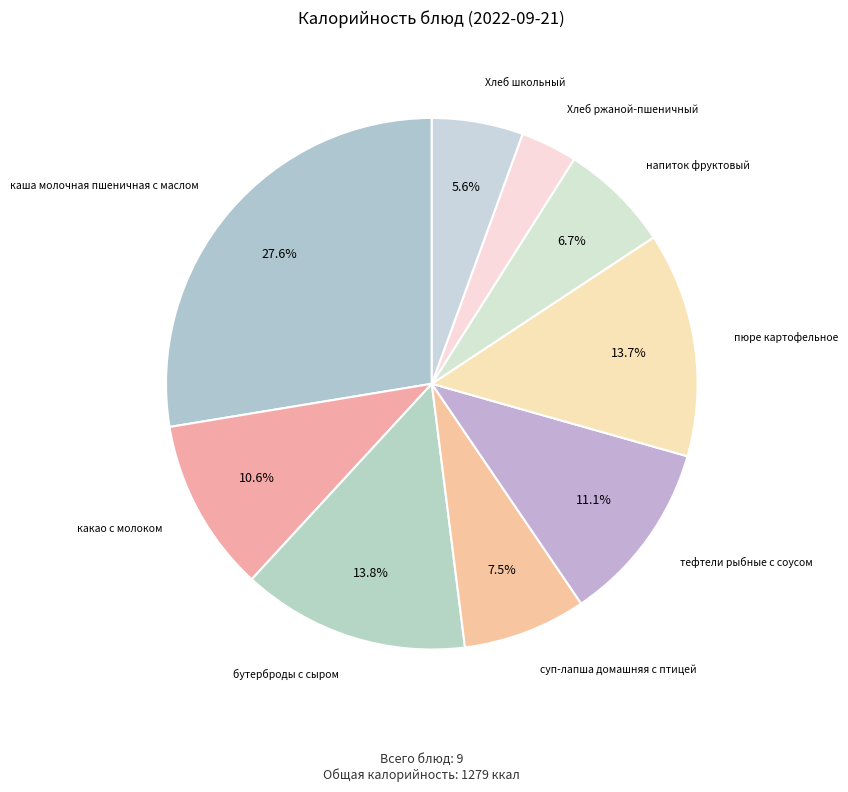

How many segments does this pie chart have?

9